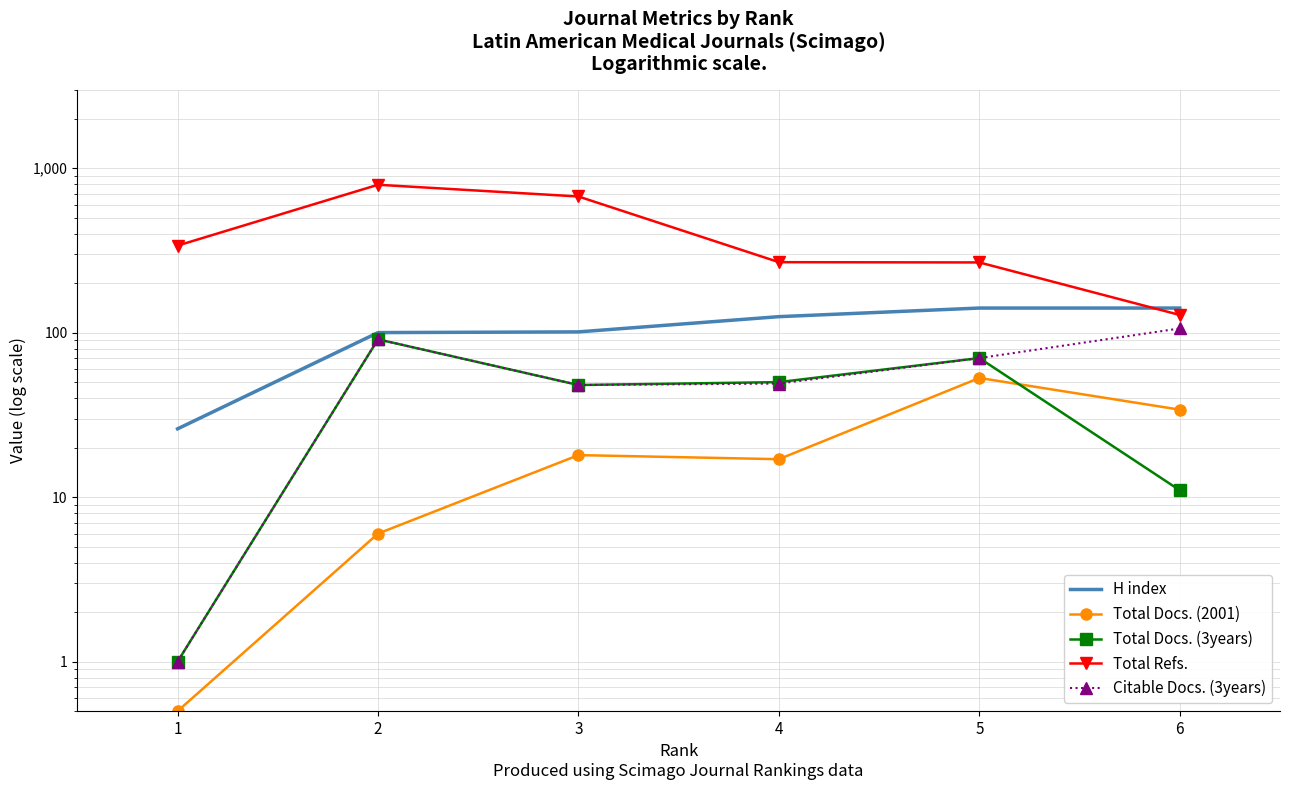

What is the sum of the Citable Docs. (3years) values at 5 and 4?

119.0